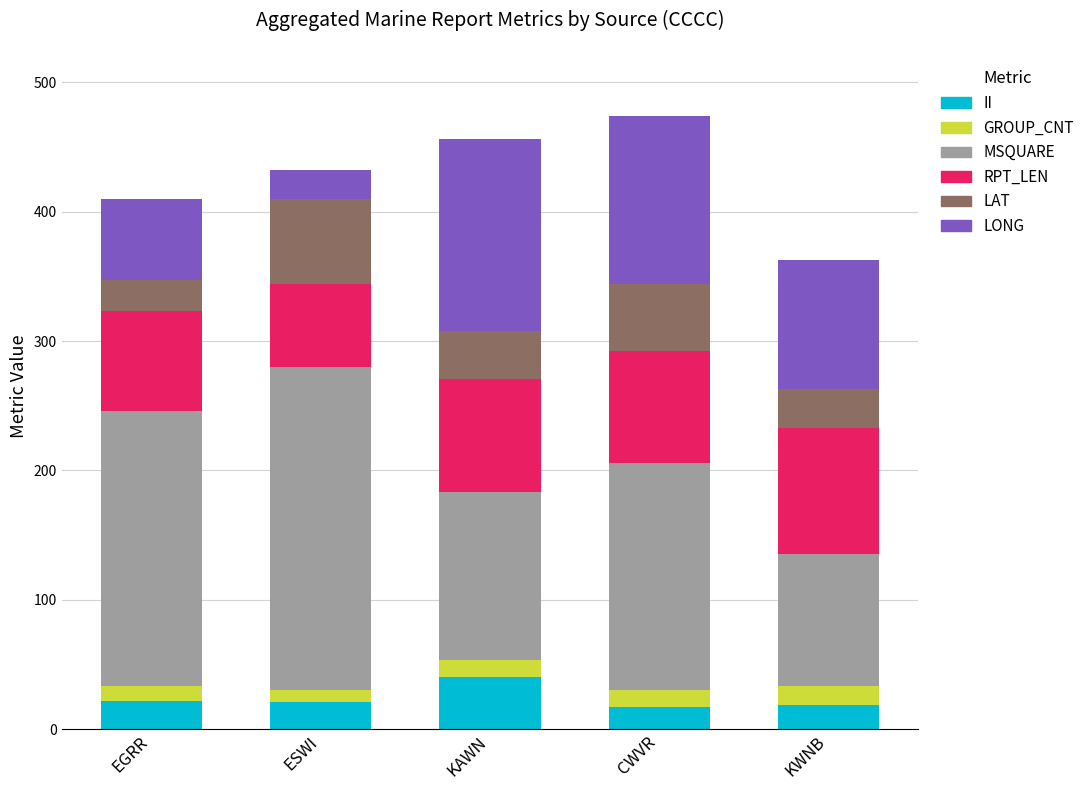

Is it true that II equals 17.0 at CWVR?

True